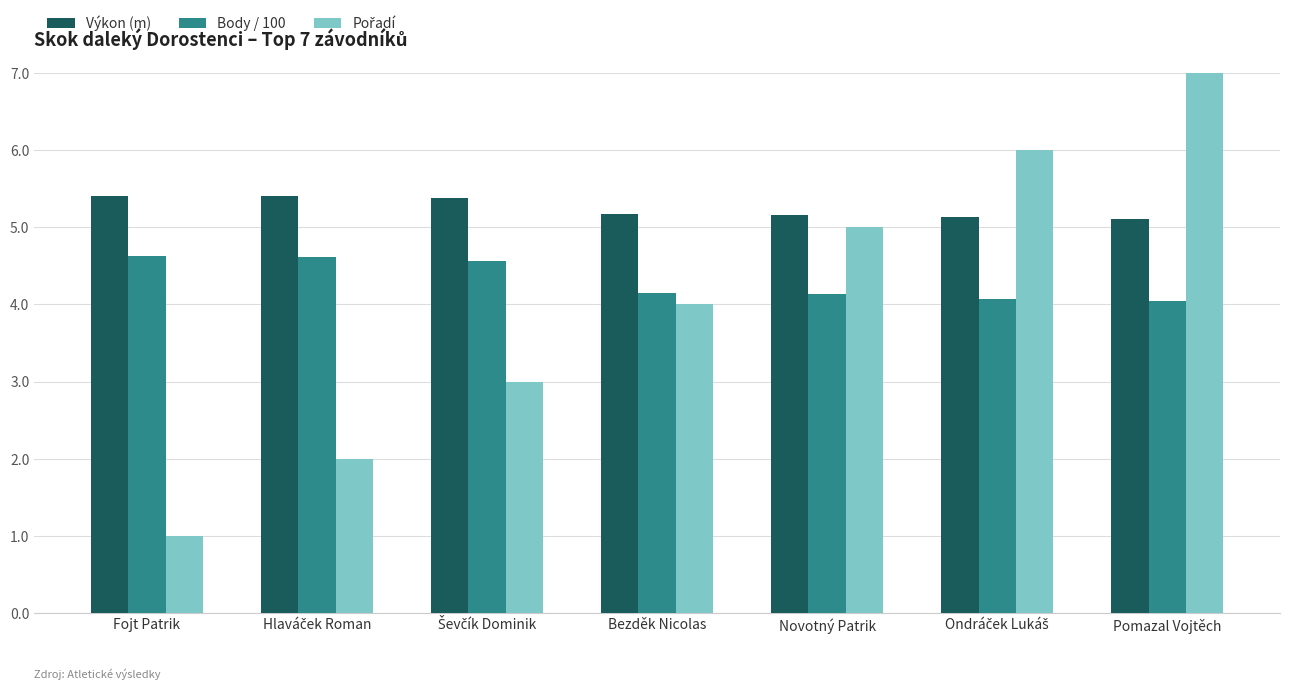

What is the highest value of the Body / 100 series?

4.6